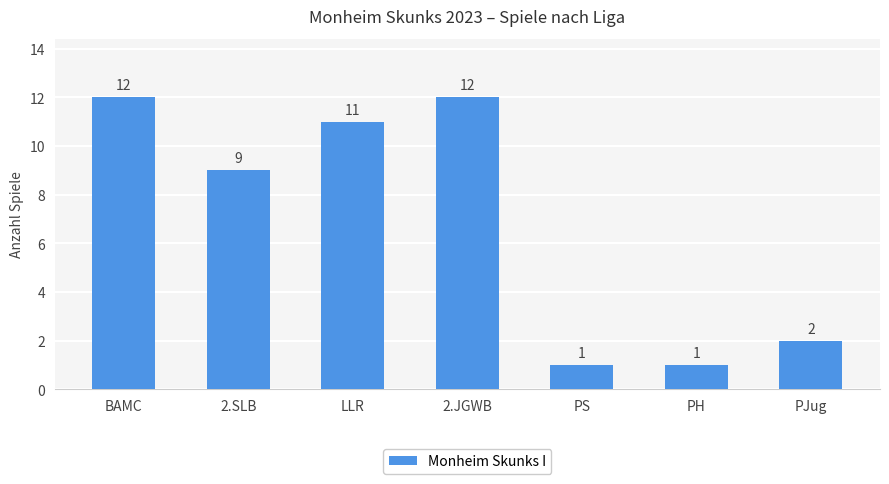

At which label does the data first exceed 9?

BAMC